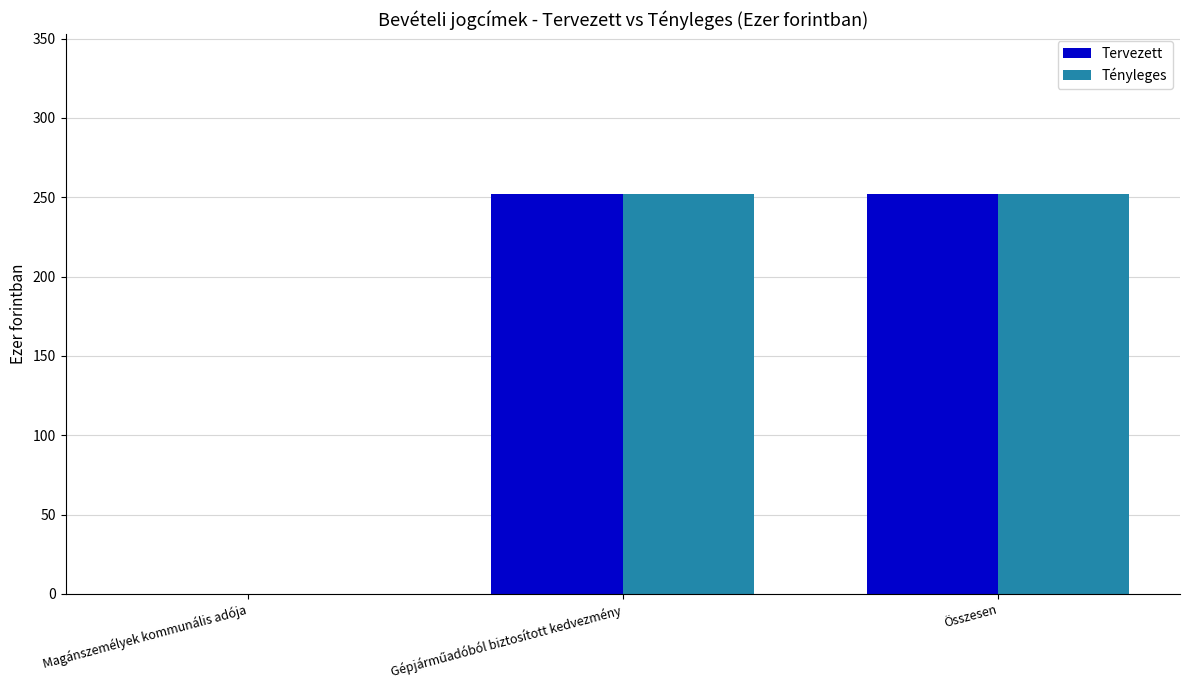

What is the maximum value shown in the chart?

252